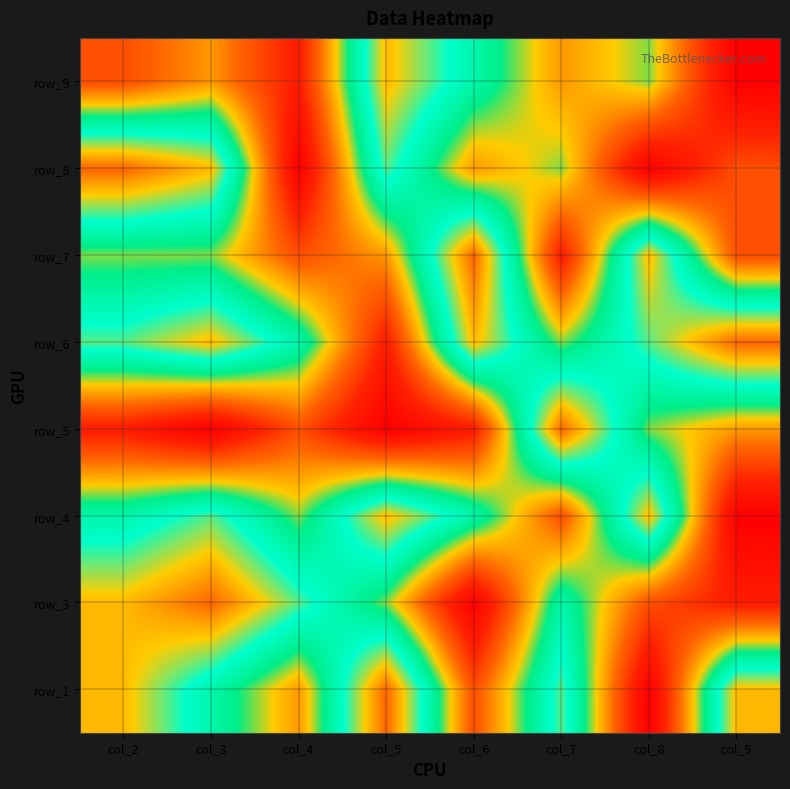

How many series are shown in this chart?

8